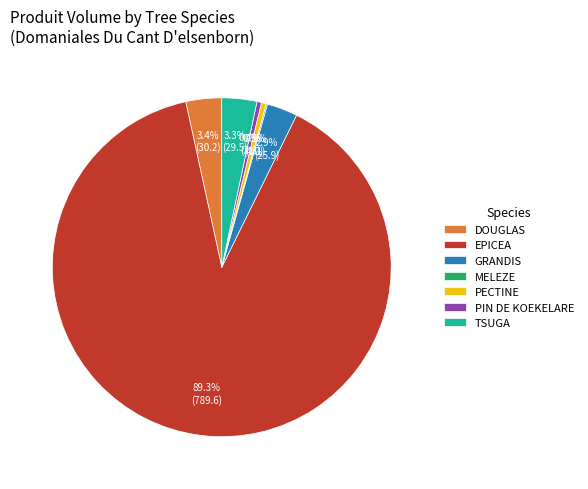

What percentage is NOT represented by PECTINE?

99.5%